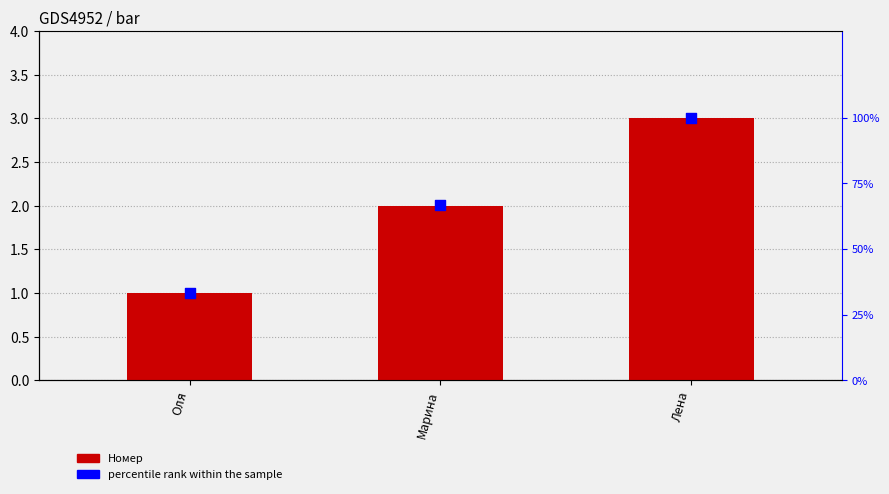

Which series has the largest total across all categories?

percentile rank within the sample